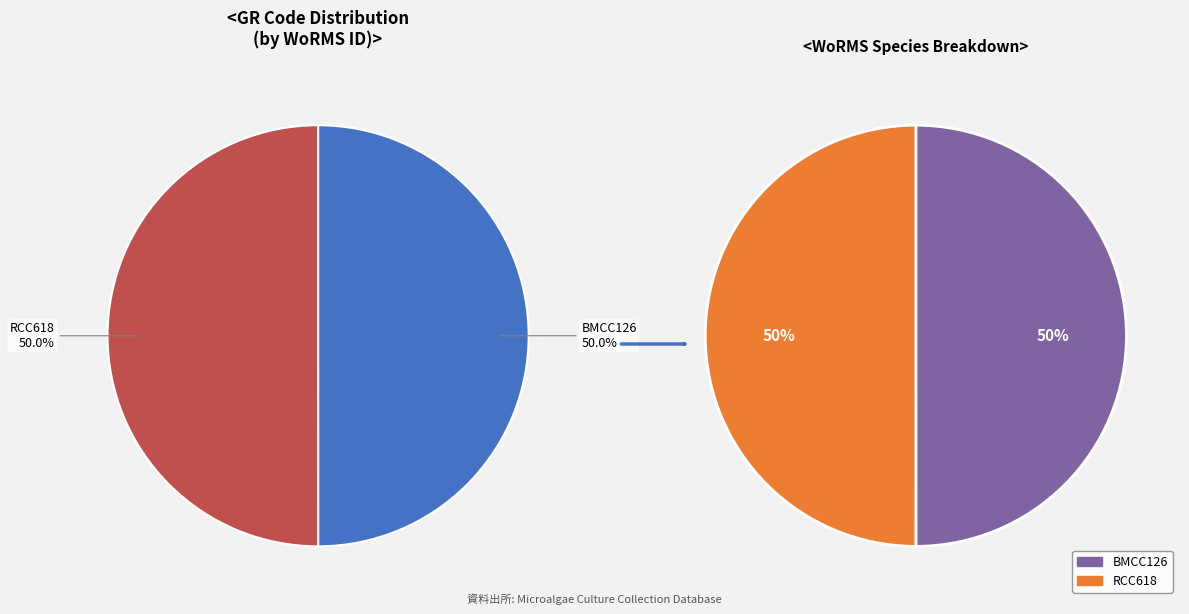

To the nearest percent, what is the average slice percentage?

50%